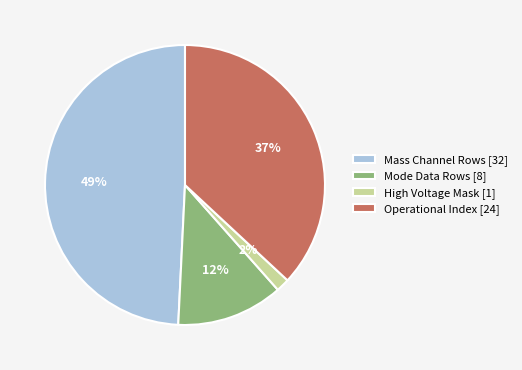

To the nearest percent, what is the average slice percentage?

25%